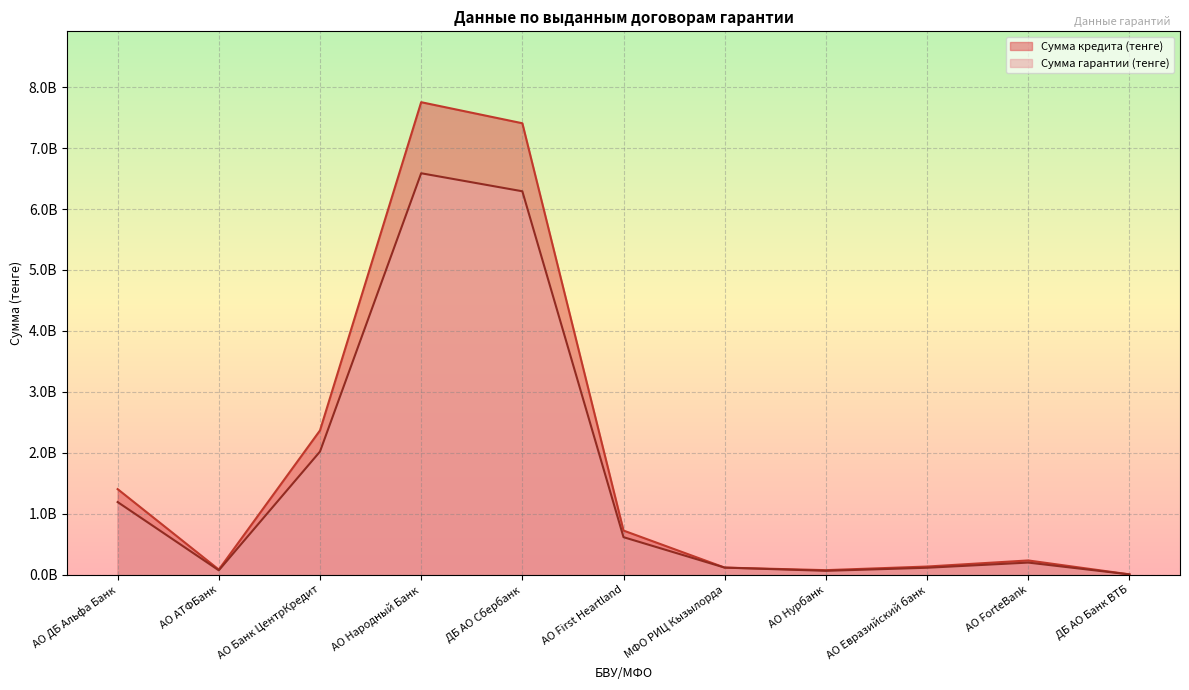

What position from the right is АО ForteBank?

2